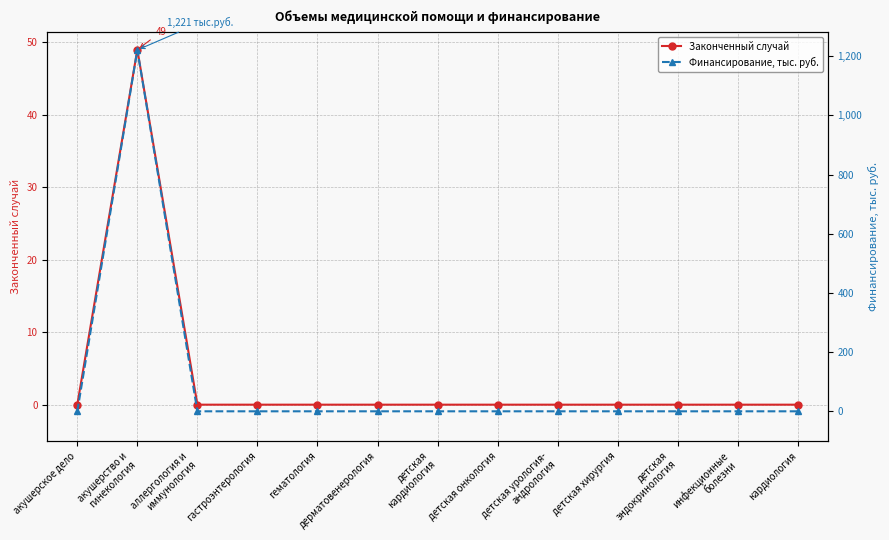

What is the label of the 13th point from the left?

кардиология